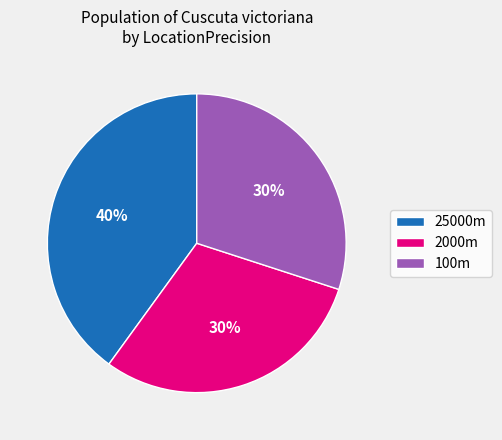

What is the largest slice in the pie chart?

25000m